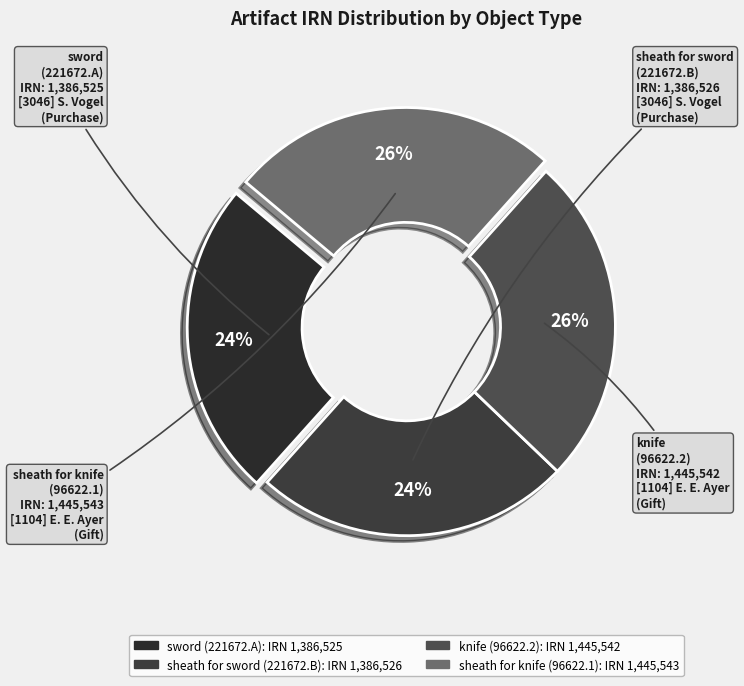

To the nearest percent, what is the average slice percentage?

25%